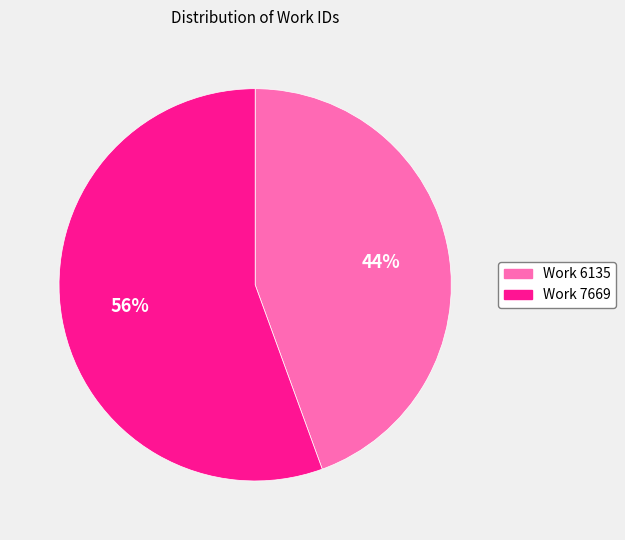

Is the sum of Work 6135 and Work 7669 greater than half?

Yes